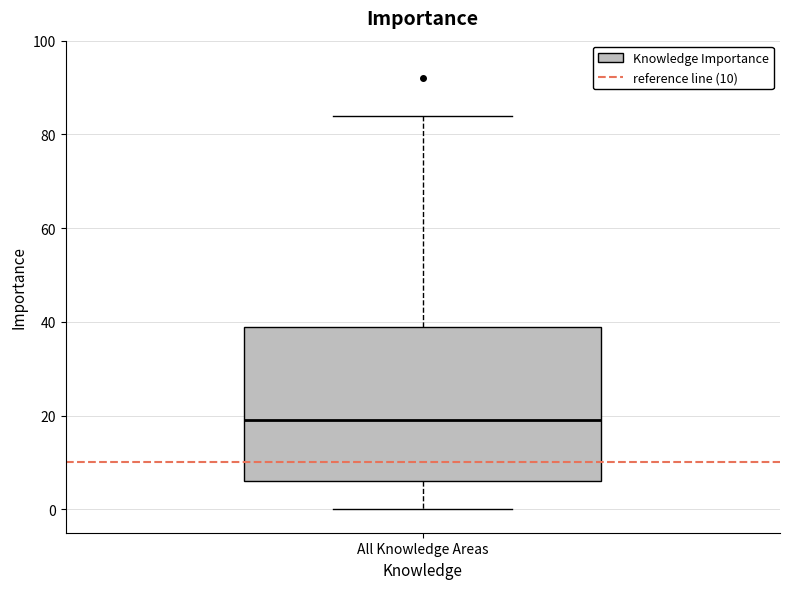

Read this box plot against the y-axis: the position of the median line, the range covered by the box, and the ends of both whiskers. The values are not printed on the chart, so give them approximately, as read against the axis.

median 20, box 6 to 40, whiskers 0 to 84